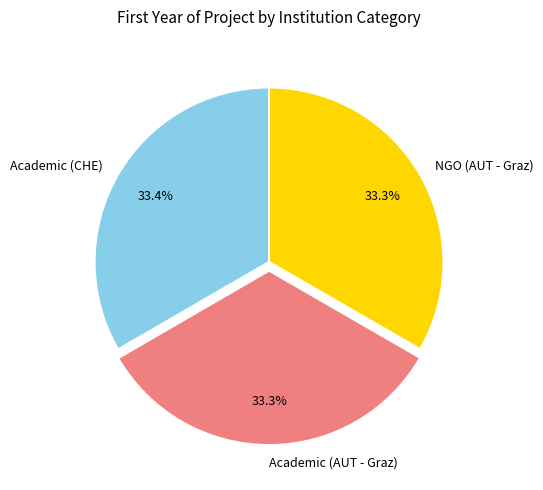

How many segments does this pie chart have?

3